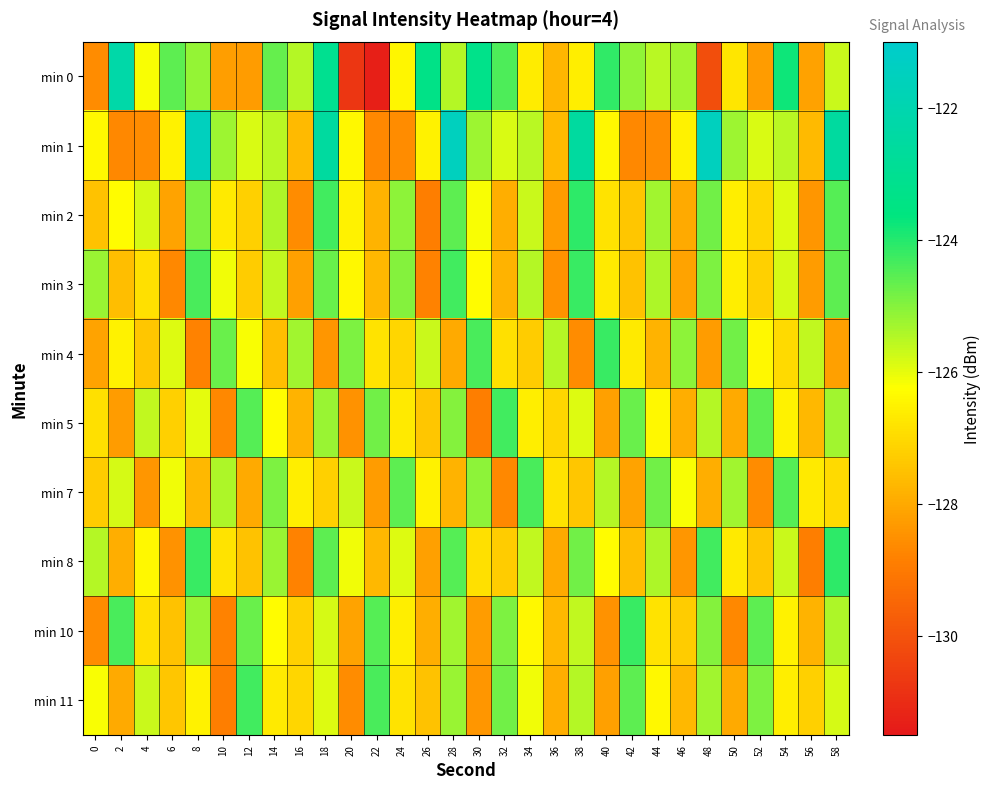

At 10, list the series in order from smallest to largest.

min 11, min 10, min 5, min 0, min 8, min 2, min 3, min 7, min 1, min 4